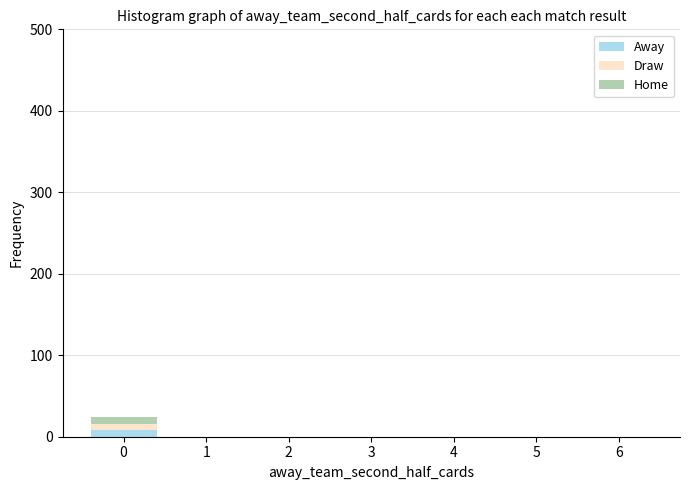

Reading left to right, transcribe the values for Away.

0=8	1=0	2=0	3=0	4=0	5=0	6=0